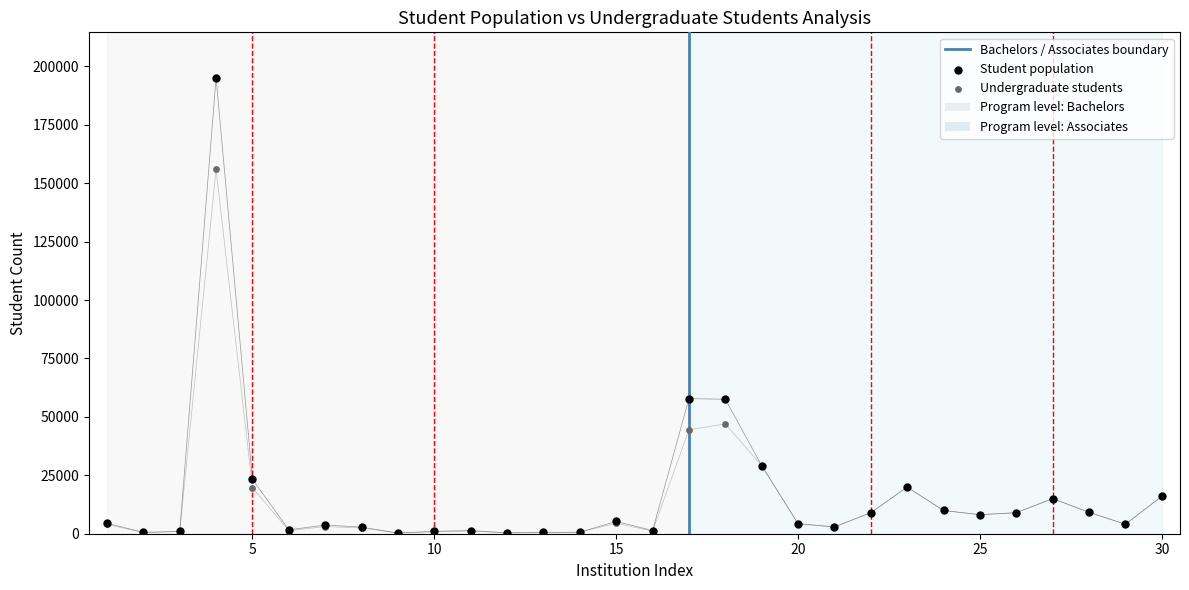

What are all the series names shown in the legend?

Student population, Undergraduate students